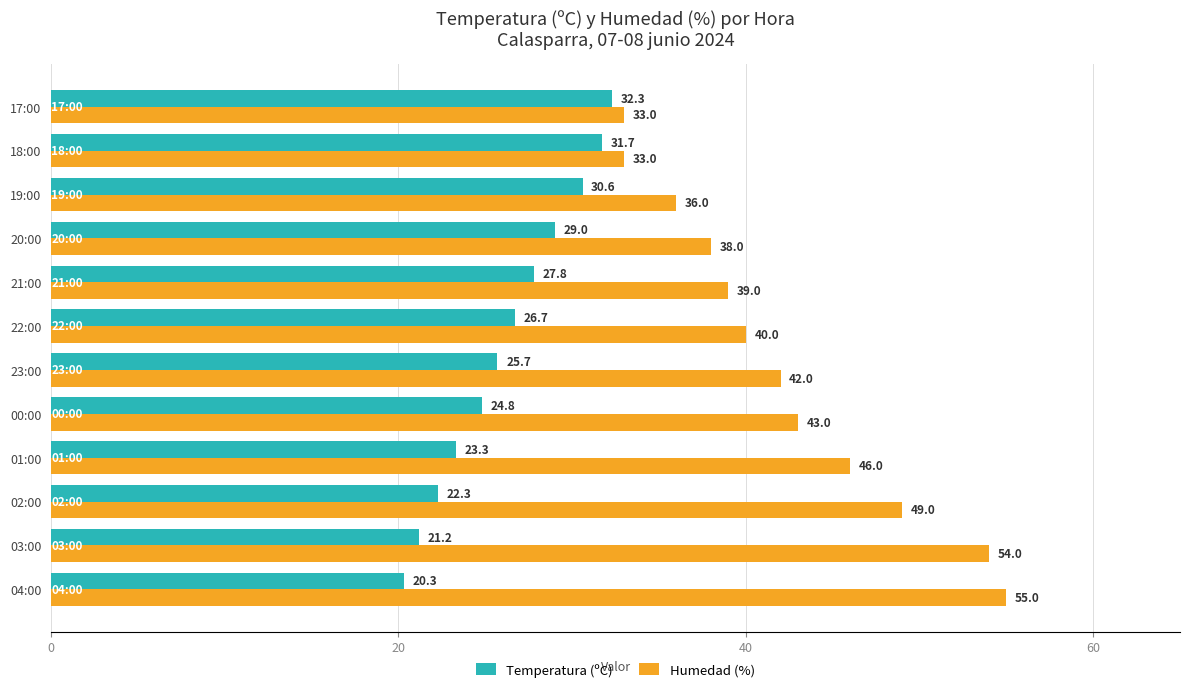

True or false: Temperatura (ºC) has a value of 17.1 at 17:00.

False